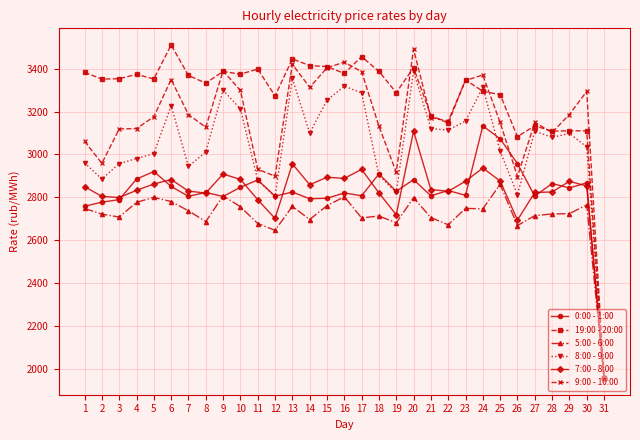

What is the difference between the maximum and minimum values in the 9:00 - 10:00 series?

1533.6